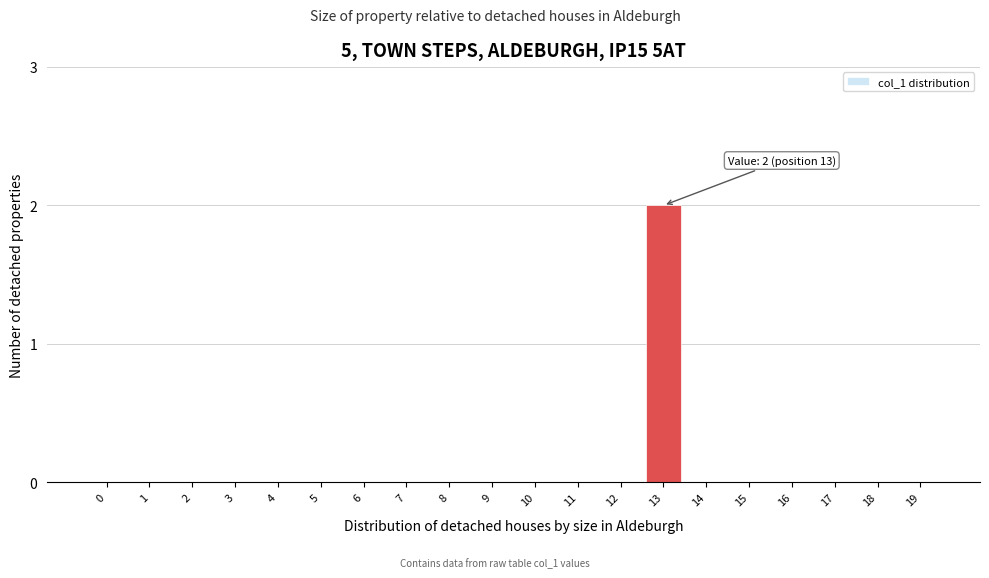

Reading left to right, extract all data points from this chart.

0=0	1=0	2=0	3=0	4=0	5=0	6=0	7=0	8=0	9=0	10=0	11=0	12=0	13=2	14=0	15=0	16=0	17=0	18=0	19=0